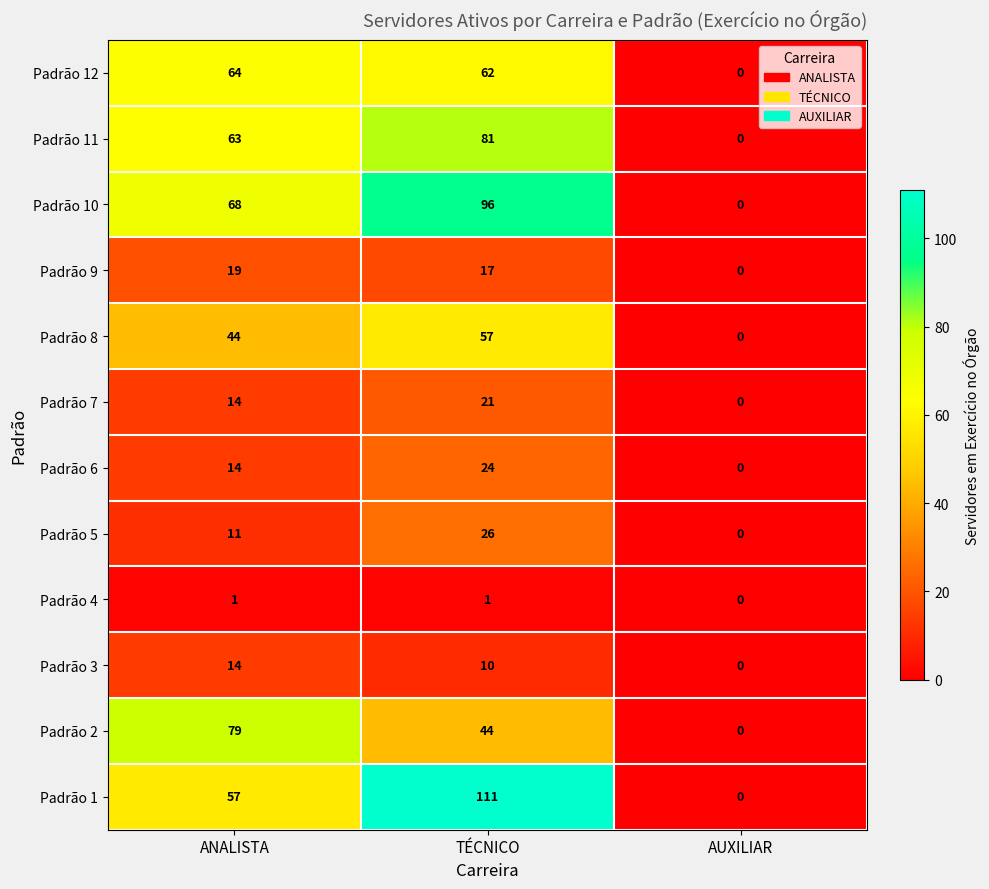

True or false: Padrão 5 has a value of 18 at AUXILIAR.

False